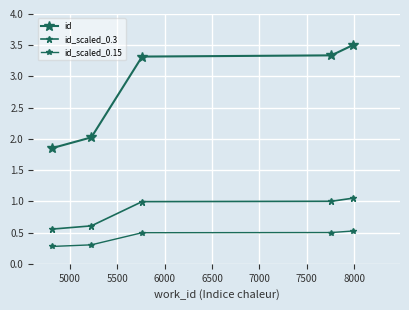

Is this an area chart (filled region under the line)?

No